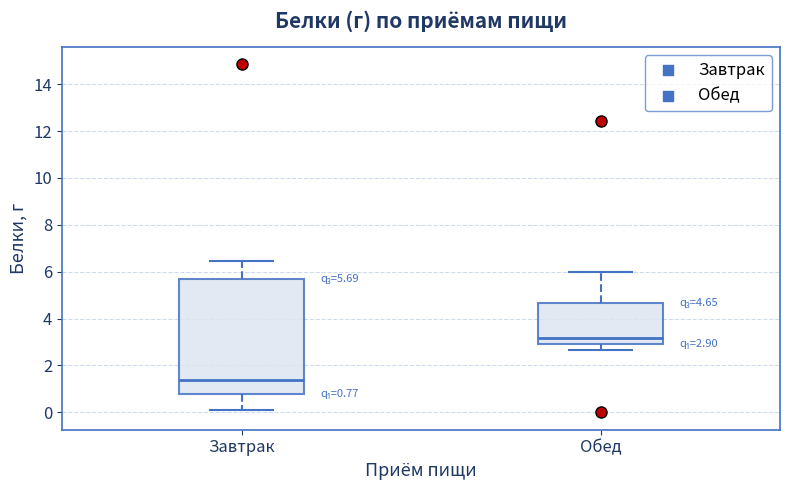

Which box's median line is the lowest?

Завтрак